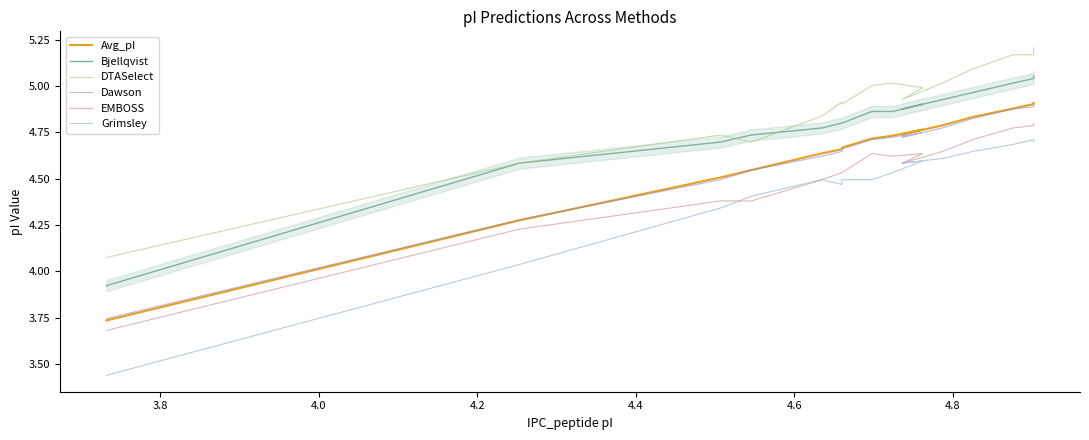

How many interior local peaks does the DTASelect series have?

3